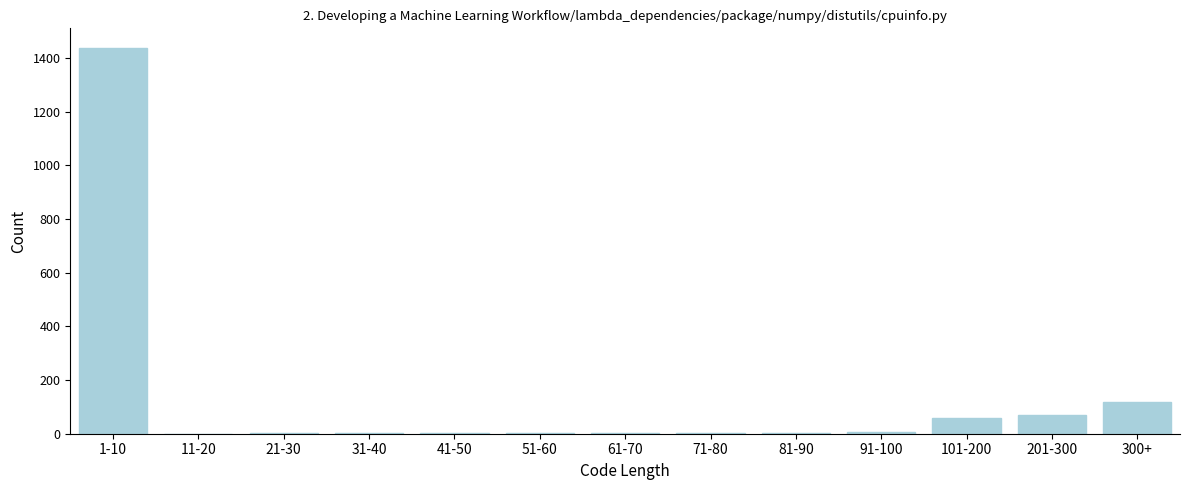

What is the sum of all values?

1709